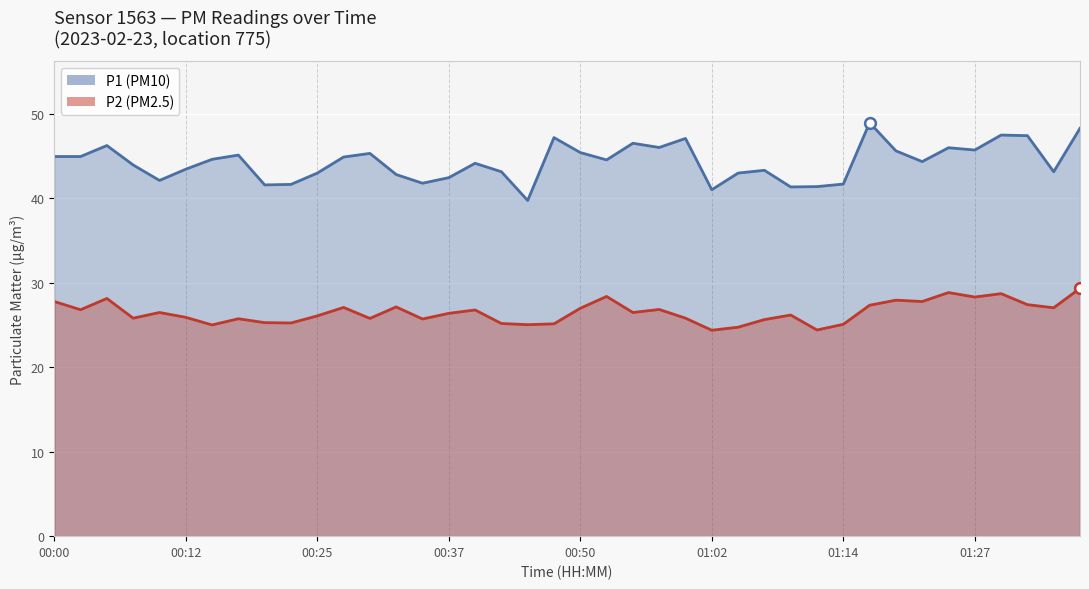

Which series contains the lowest Y value?

P2